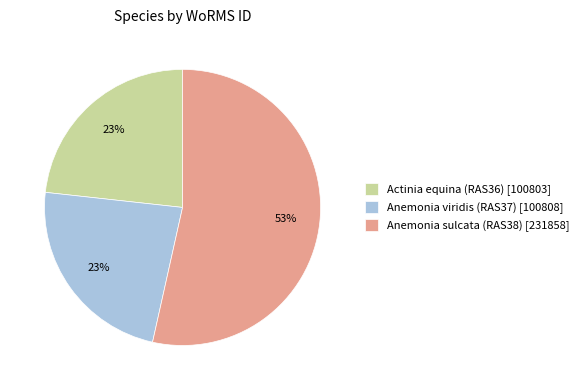

The Anemonia viridis (RAS37) slice represents 23% of the pie. True or false?

True